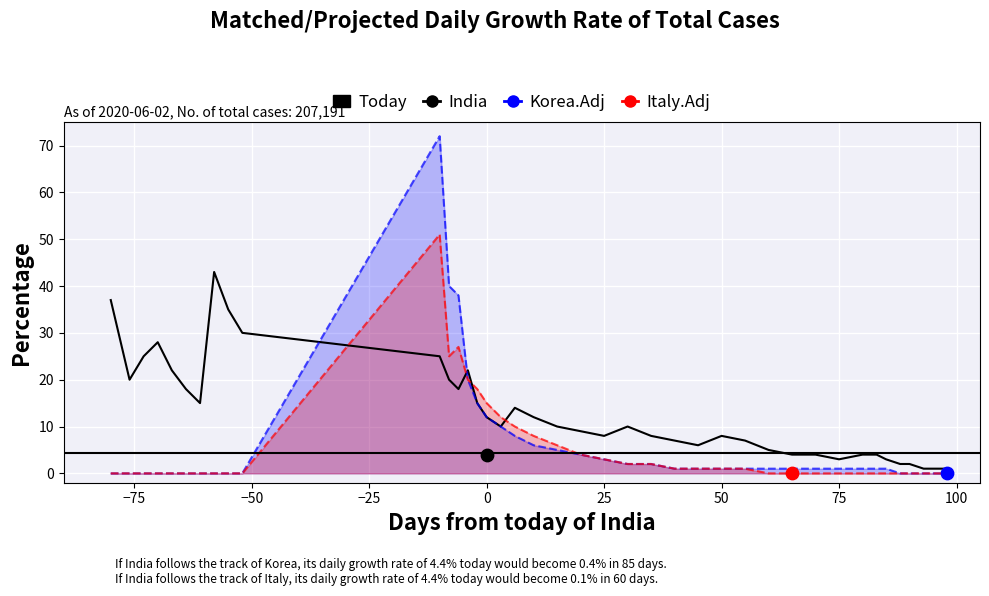

Which series contains the lowest Y value?

Korea.Adj